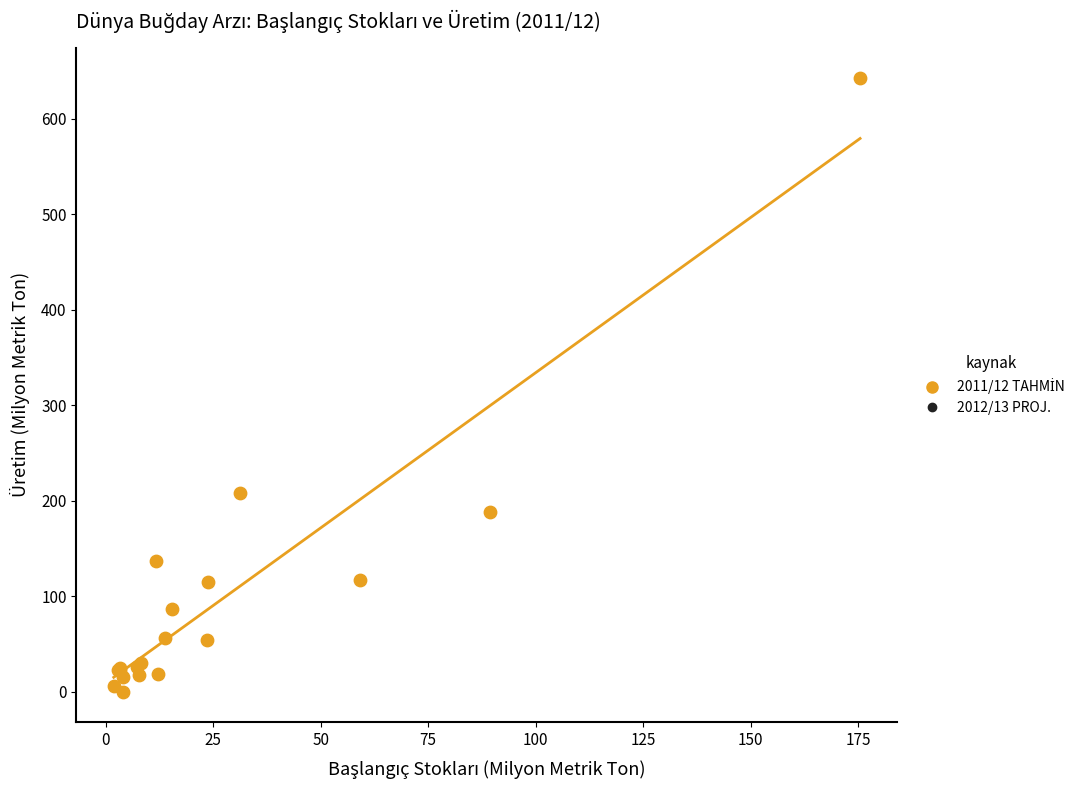

What Y value in the scatter plot is closest to 321?

207.9